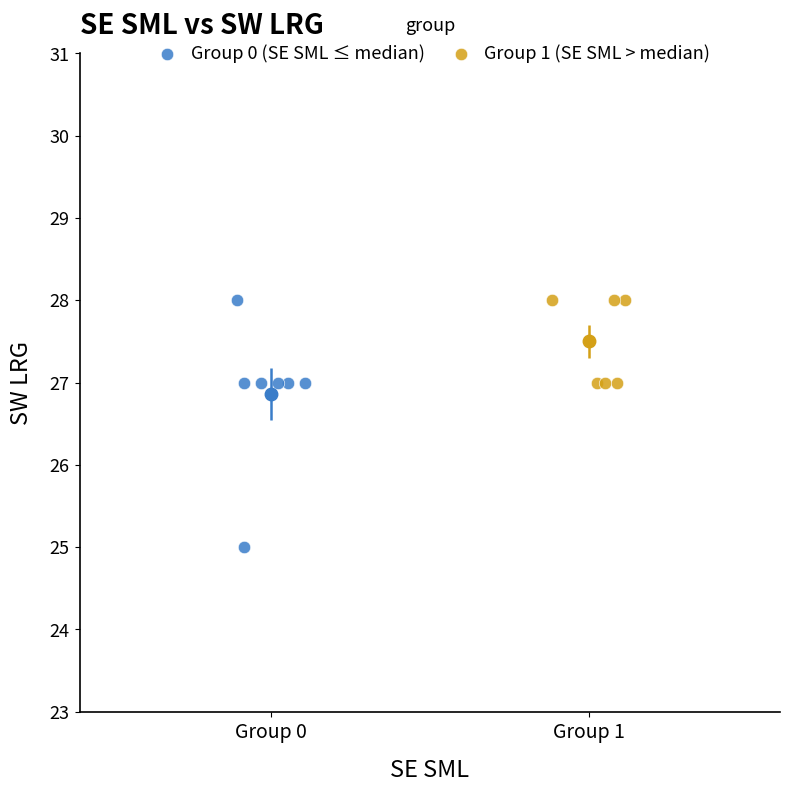

Which series reaches the minimum Y coordinate?

Group 0 (SE SML ≤ median)